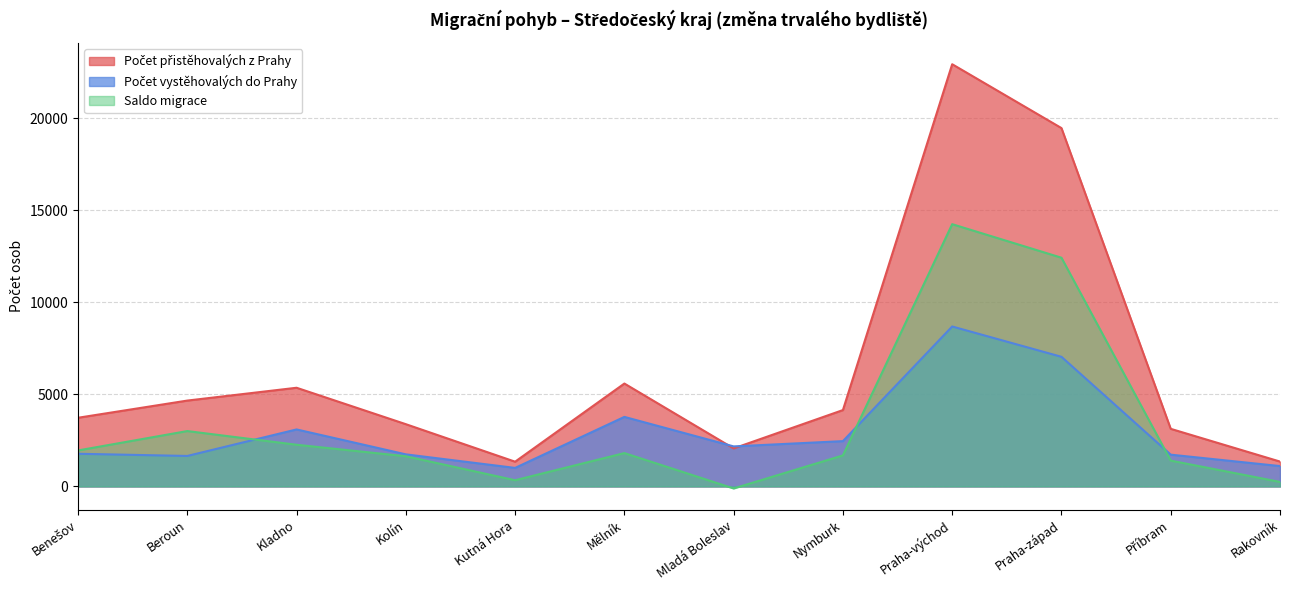

Is it true that Saldo migrace equals 338 at Kutná Hora?

True